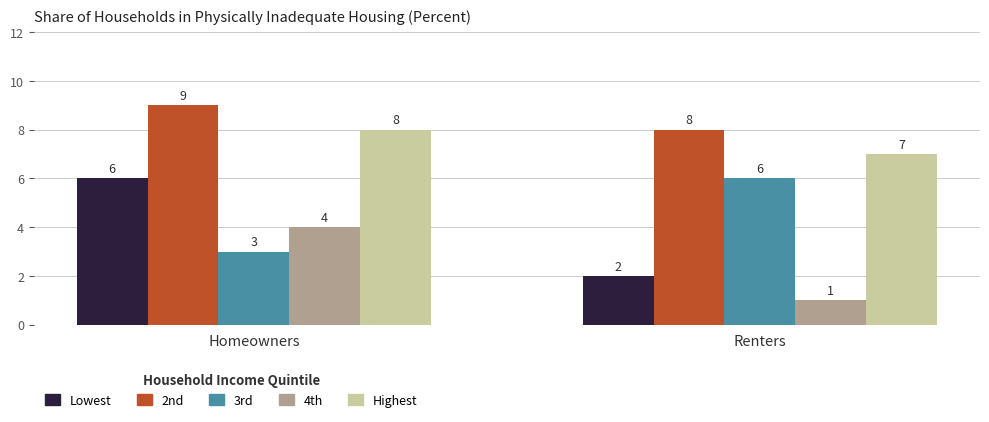

What is the sum of all Highest values?

15